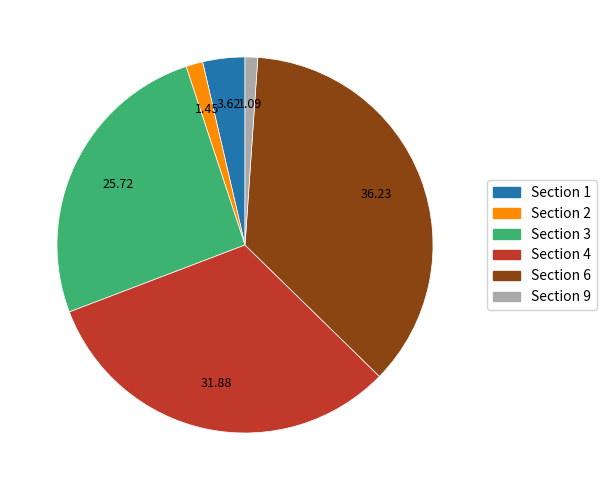

Does any single category account for the majority?

No